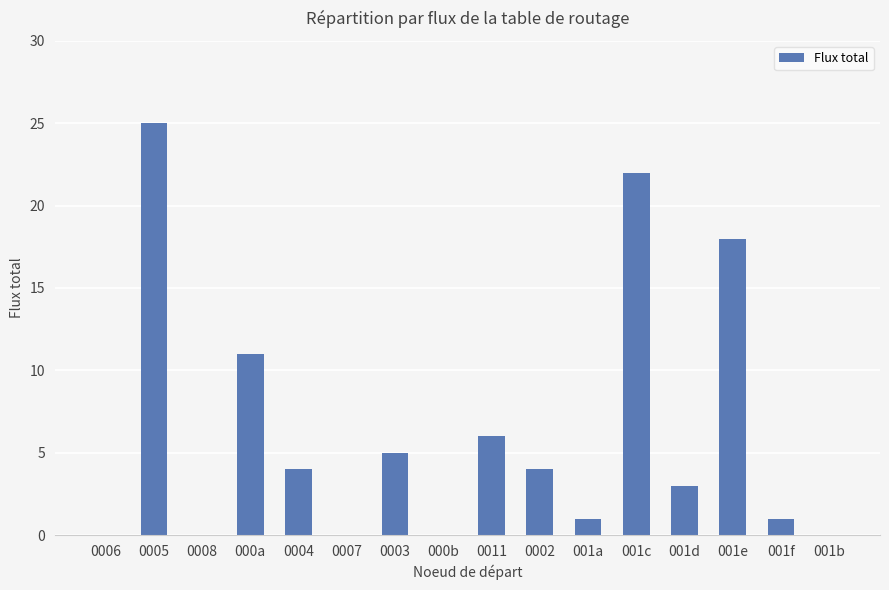

What is the greatest value displayed?

25